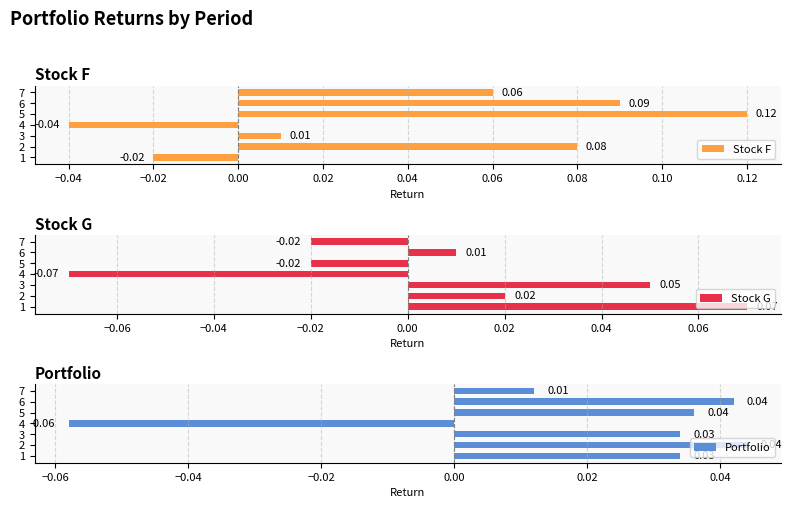

What is the sum of all Stock F values?

0.3